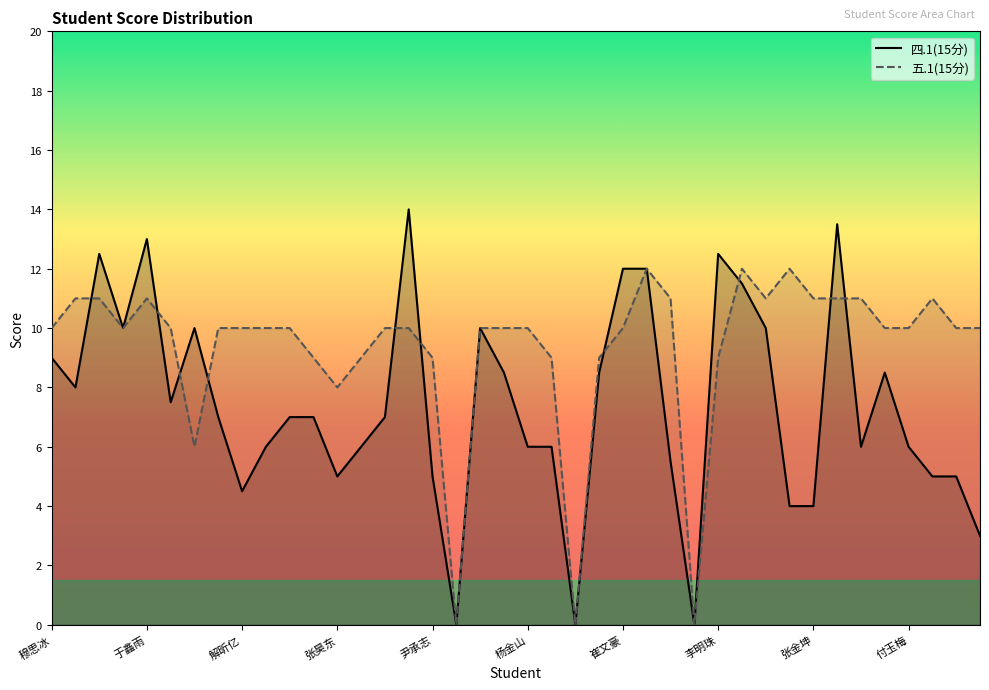

What is the sum of all 四.1(15分) values?

296.0